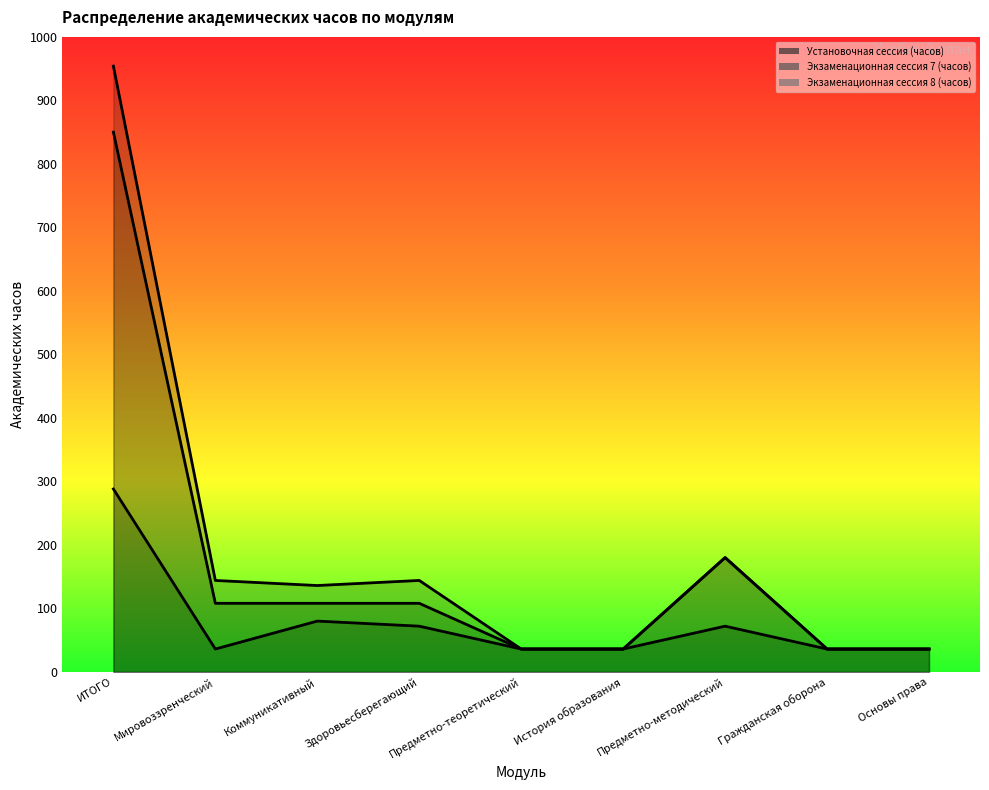

Which series has the widest spread of values?

Экзаменационная сессия 7 (часов) (линия)